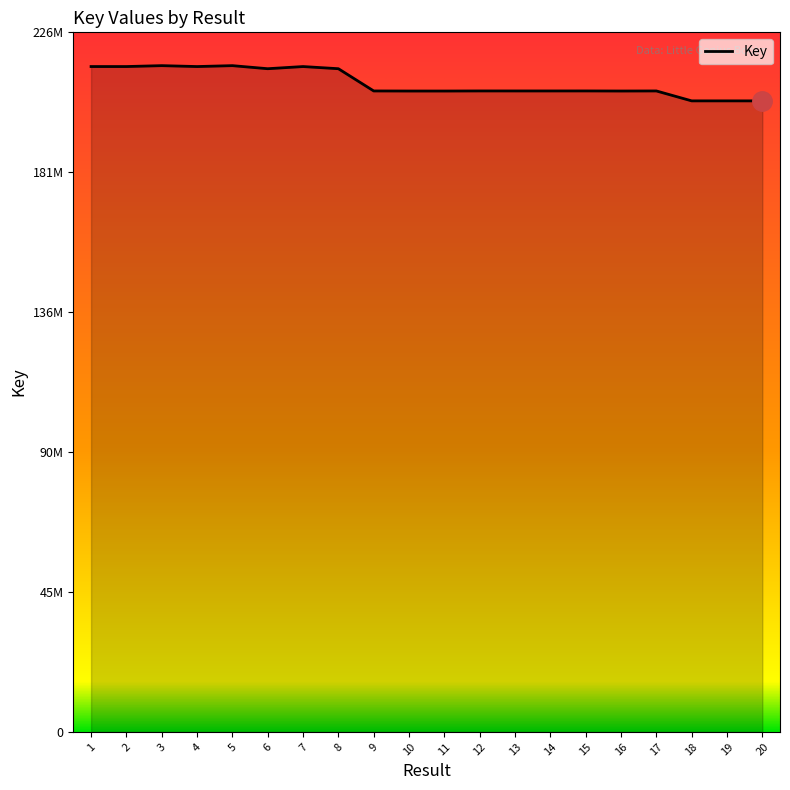

How many lines are shown in the chart?

1